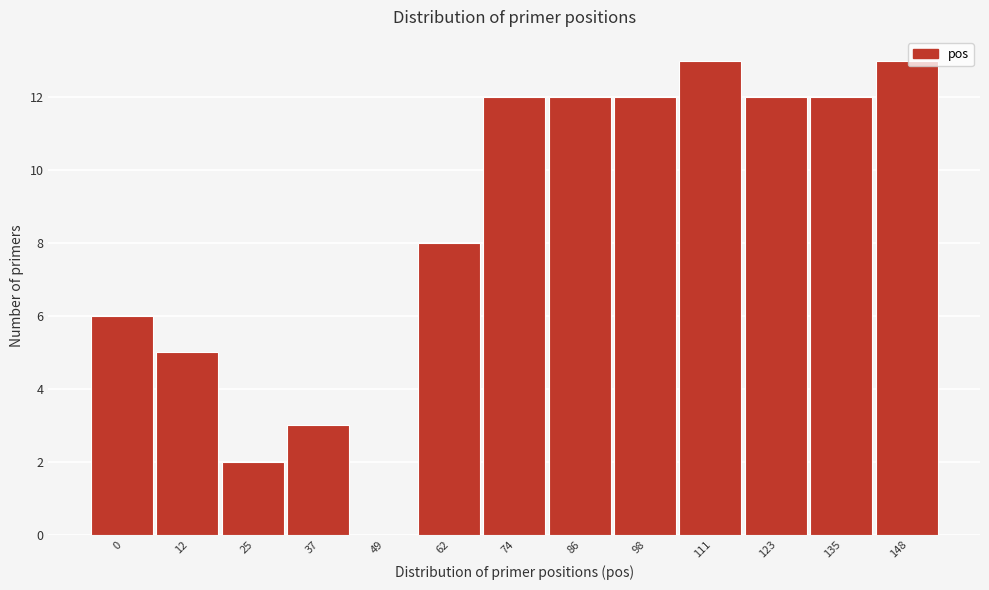

Reading left to right, extract all data points from this chart.

0=6	12=5	25=2	37=3	49=0	62=8	74=12	86=12	98=12	111=13	123=12	135=12	148=13